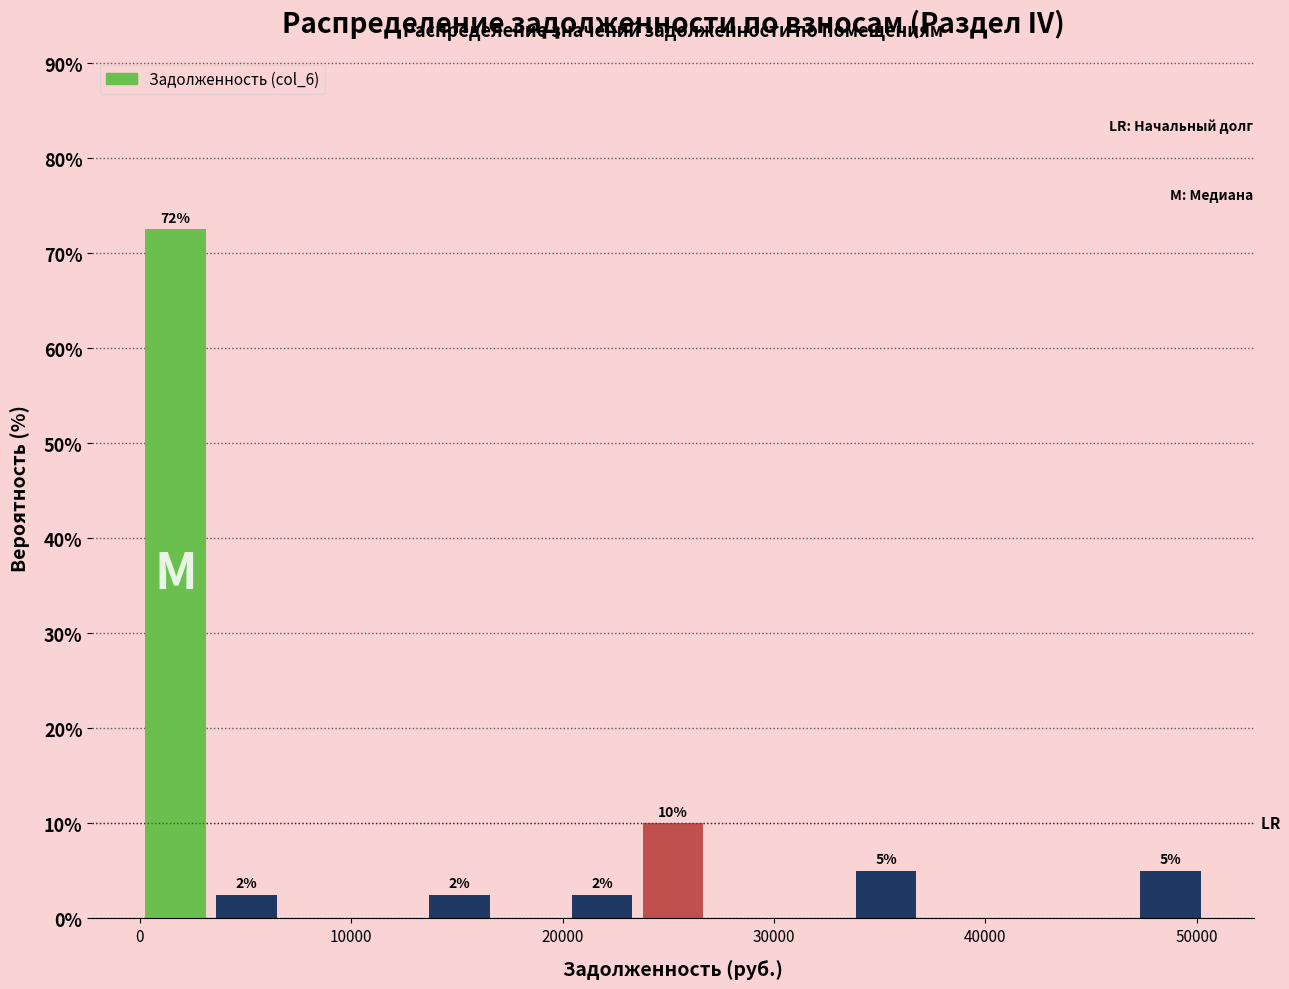

Around what value on the x-axis is the tallest bar? Give the approximate position of its centre, as read against the axis.

2000